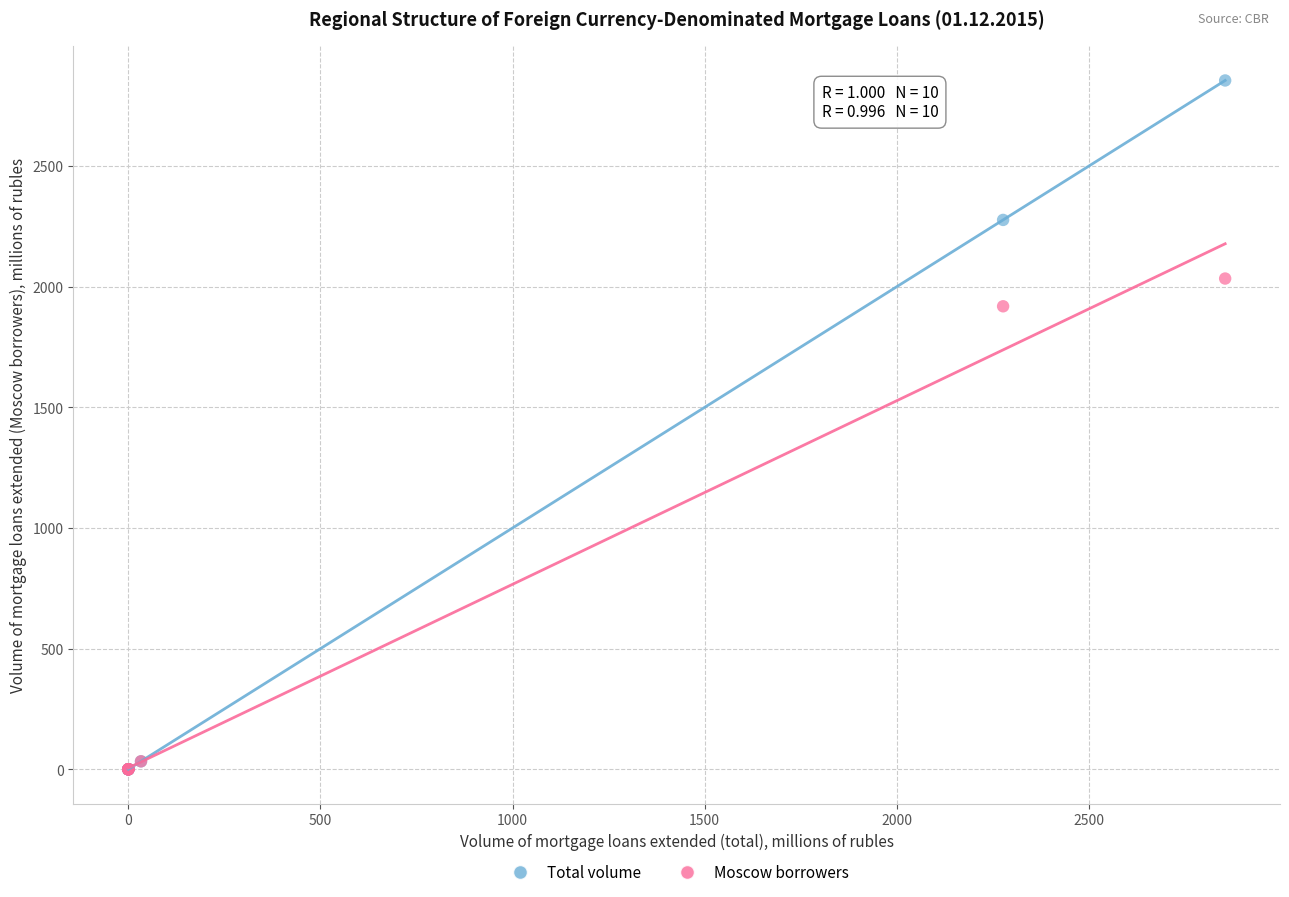

In the Moscow borrowers series, what Y value is closest to 1017?

1919